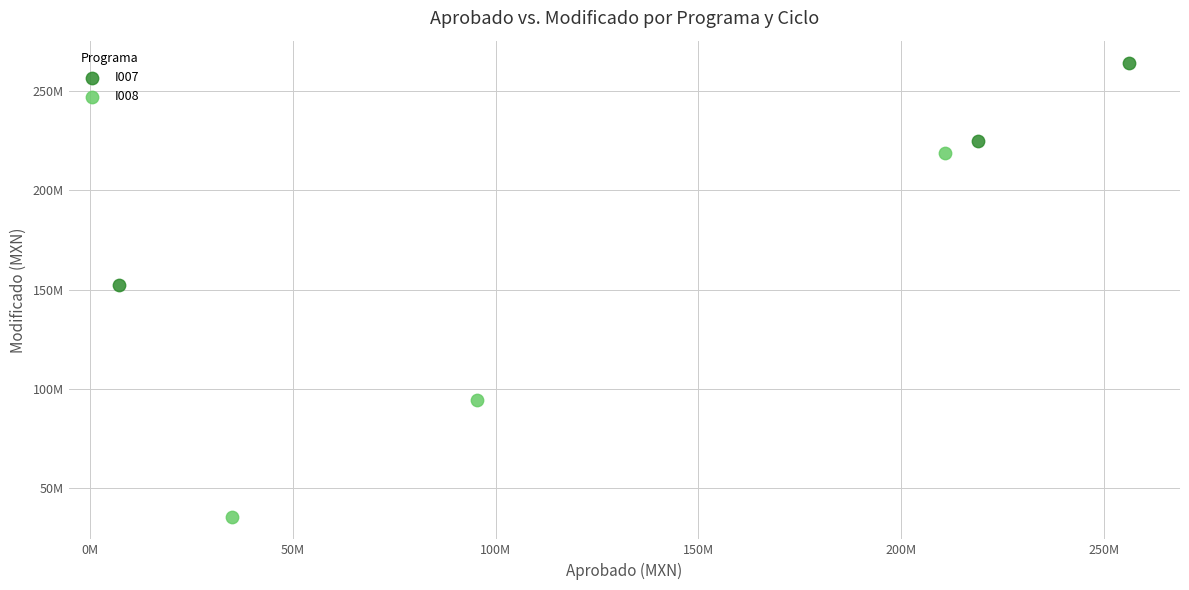

What are all the series names shown in the legend?

I007, I008